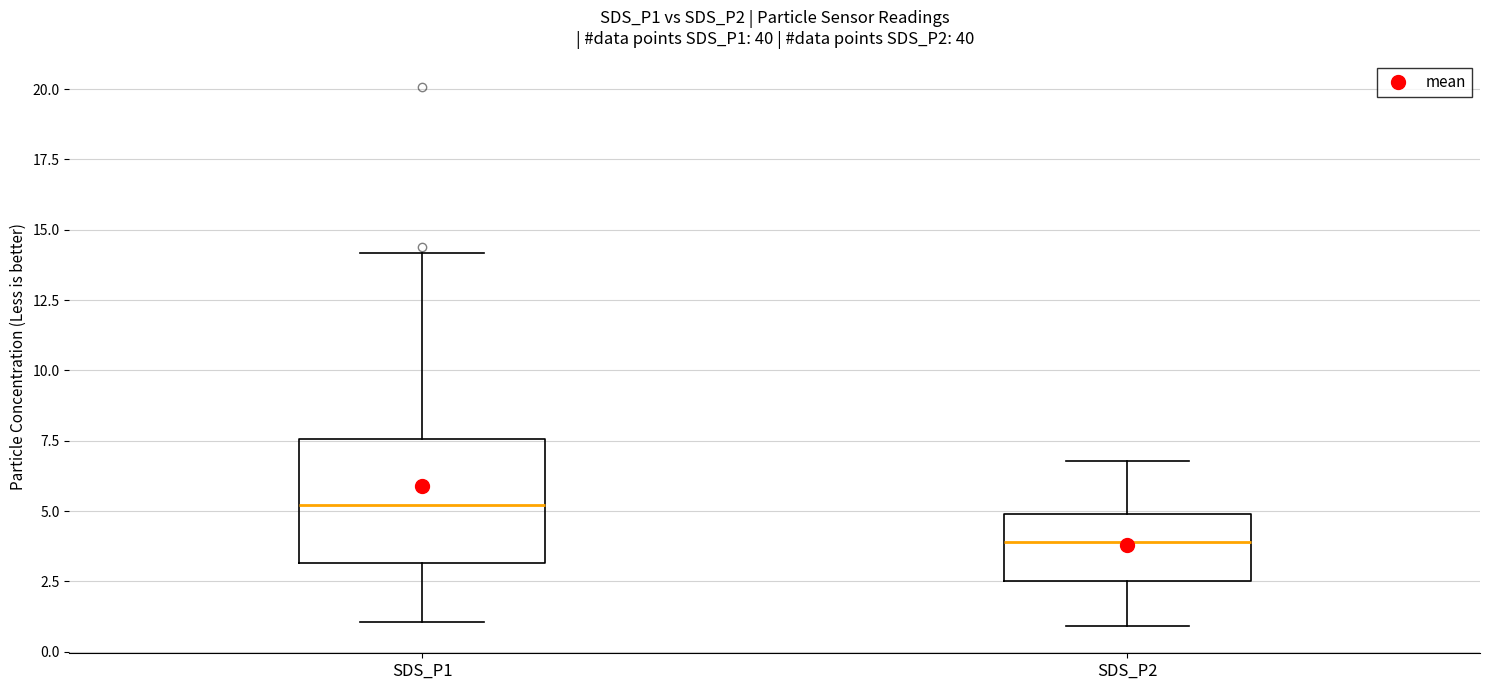

Reading left to right, read every box against the y-axis: the position of its median line, the range the box covers, and the ends of its whiskers. The values are not printed on the chart, so give them approximately, as read against the axis.

SDS_P1: median 5.0, box 3.0 to 7.5, whiskers 1.0 to 14.0
SDS_P2: median 4.0, box 2.5 to 5.0, whiskers 1.0 to 7.0